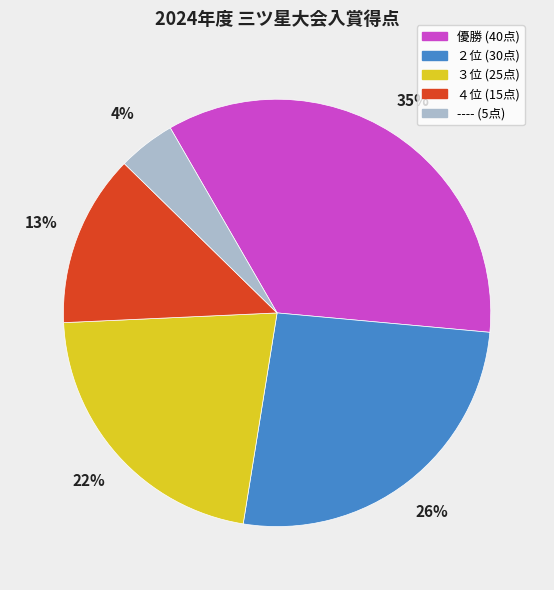

To the nearest percent, what portion does 優勝 represent?

35%